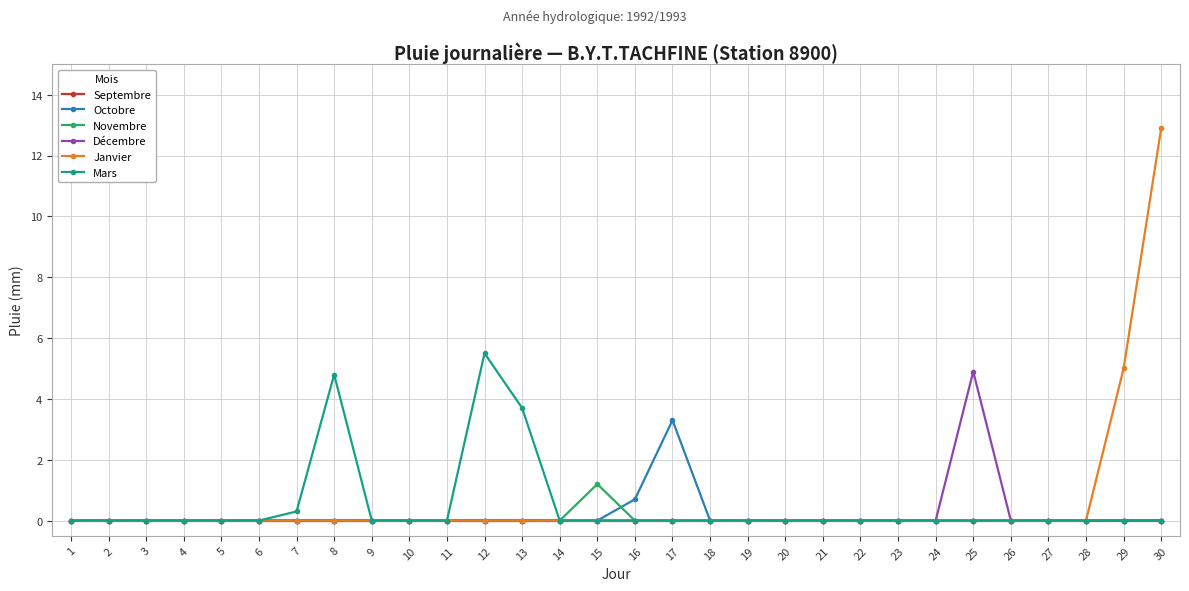

The Janvier series shows -8.8 at 5. True or false?

False